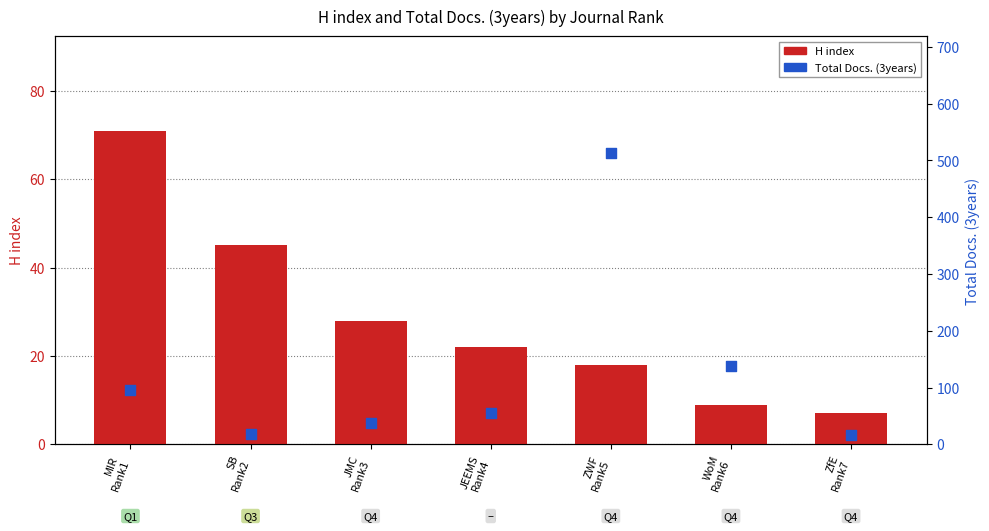

Which series has the widest spread of Y values?

Total Docs. (3years)